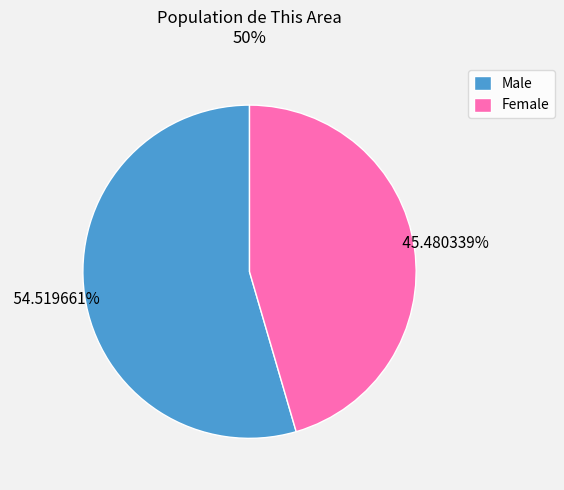

To the nearest percent, what is the difference between the largest and smallest slice percentages?

9%